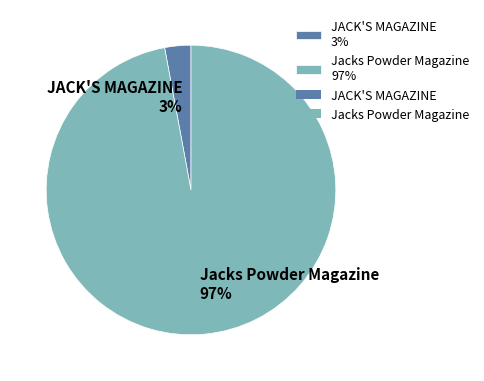

Is Jacks Powder Magazine the majority of the pie?

Yes